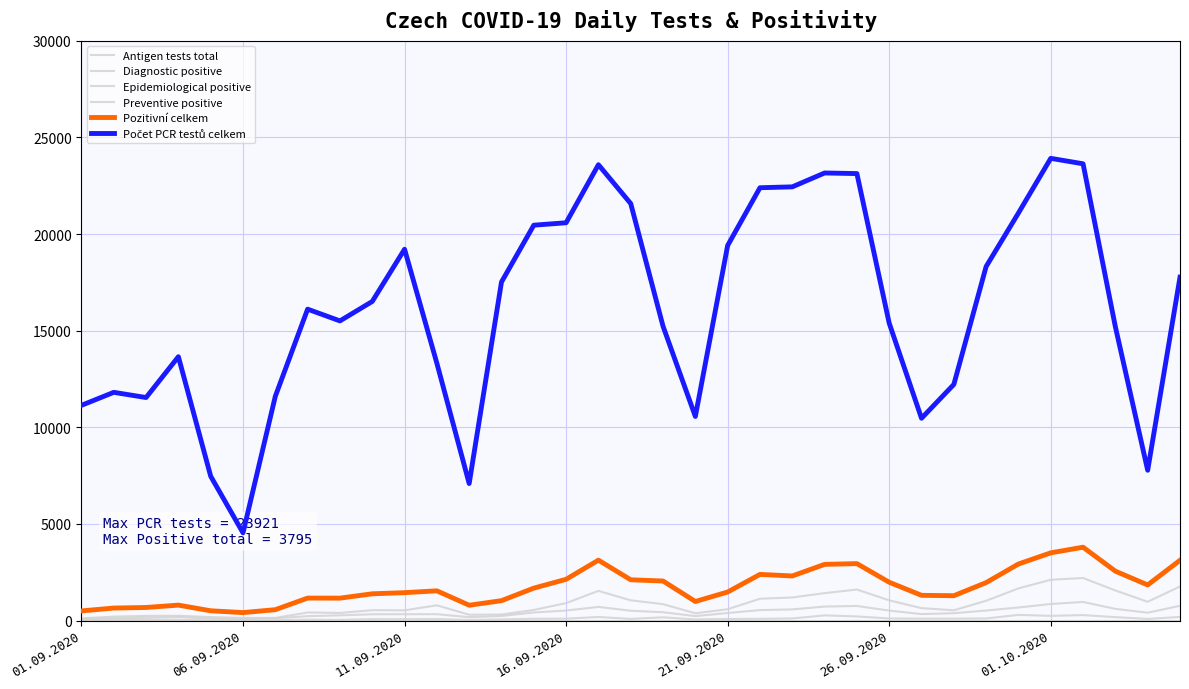

Which series has the largest total across all categories?

Počet PCR testů celkem